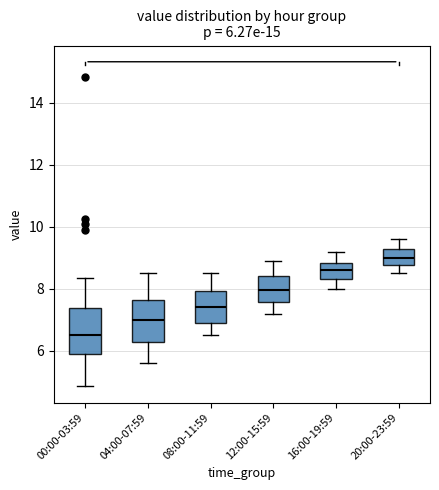

Which box's median line is the lowest?

00:00-03:59